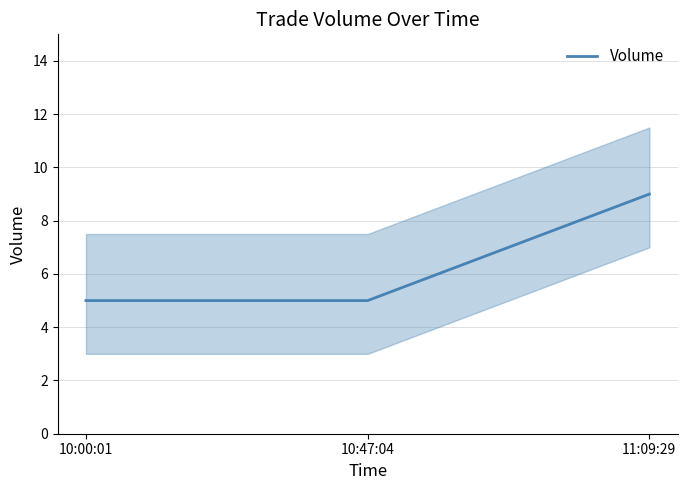

What is the sum of all values?

19